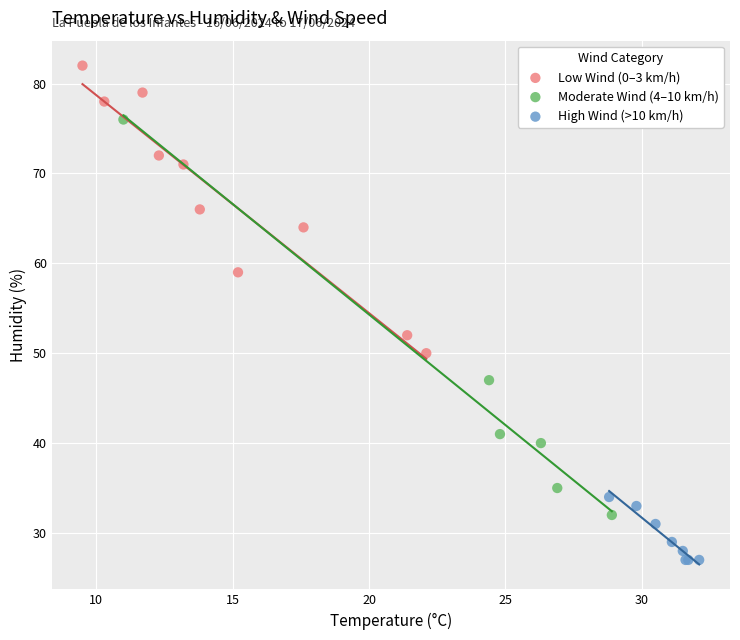

Which series has the widest spread of Y values?

Moderate Wind (4–10 km/h)